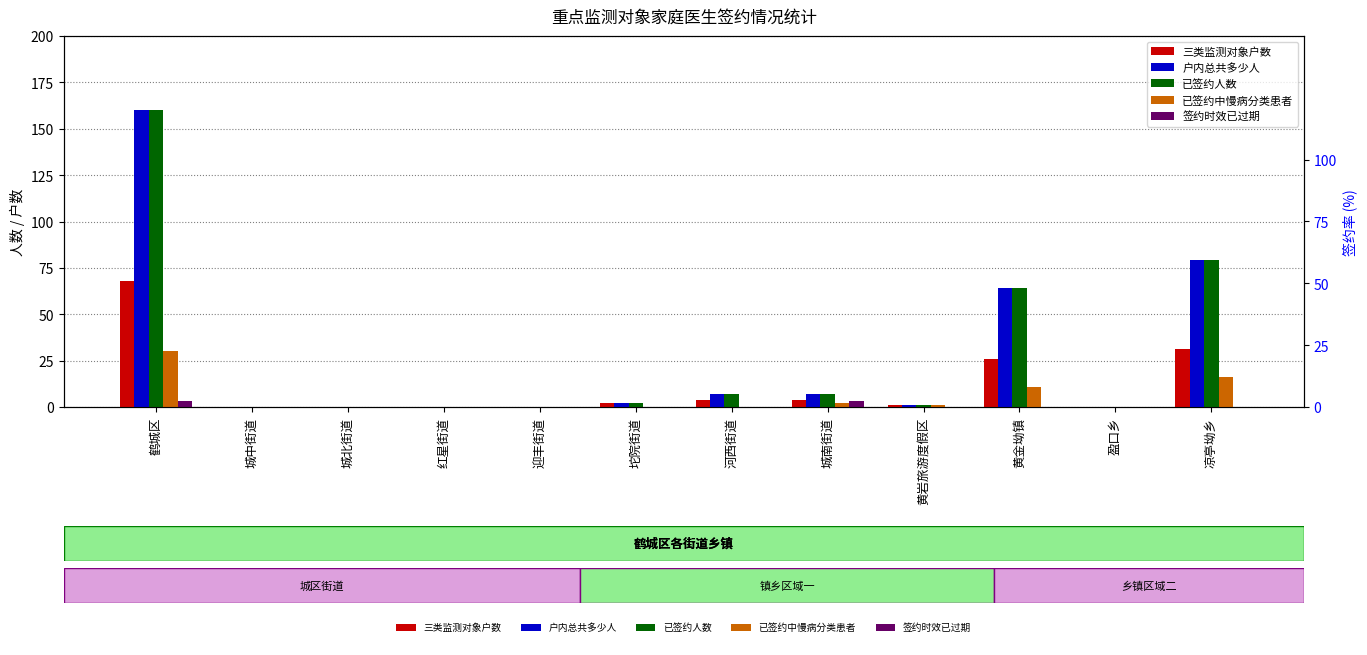

Which category has the highest value in the 签约时效已过期 series?

鹤城区